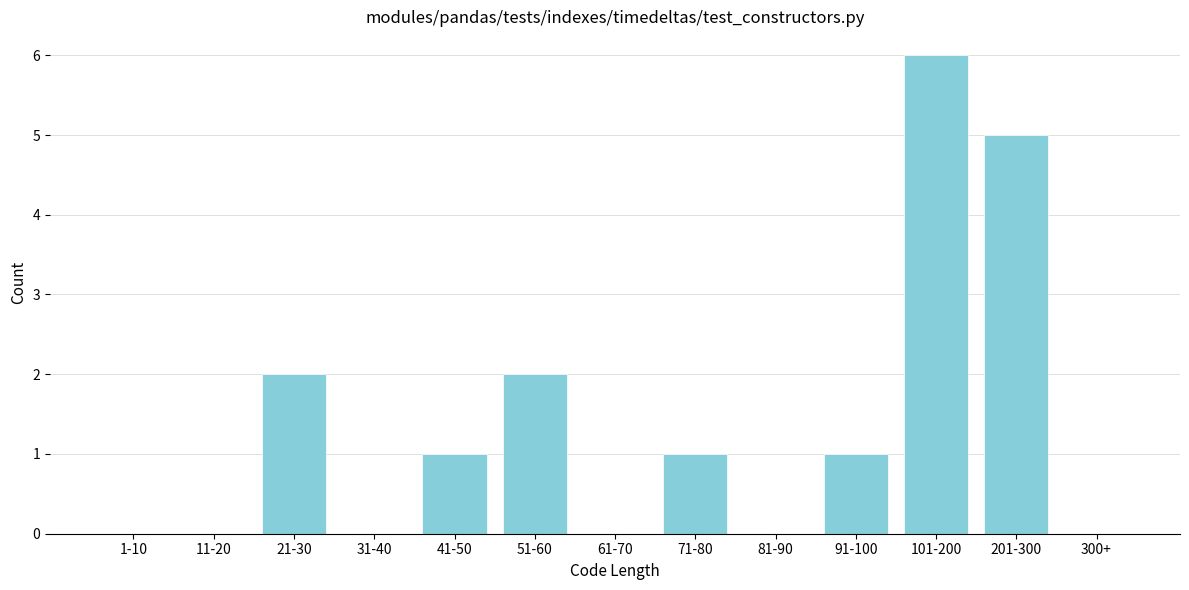

Reading left to right, list all the values displayed in this chart.

1-10=0	11-20=0	21-30=2	31-40=0	41-50=1	51-60=2	61-70=0	71-80=1	81-90=0	91-100=1	101-200=6	201-300=5	300+=0